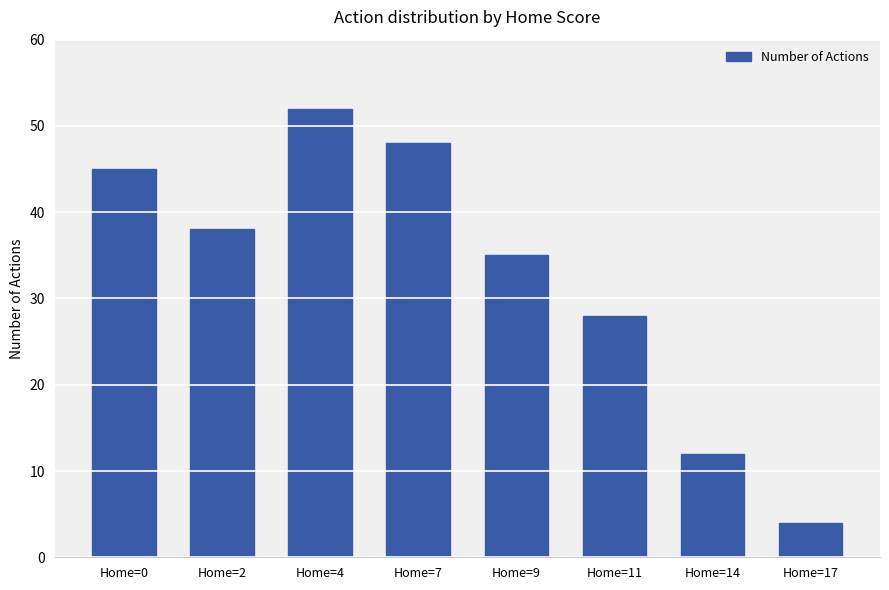

List the labels in order of value, largest first.

Home=4, Home=7, Home=0, Home=2, Home=9, Home=11, Home=14, Home=17